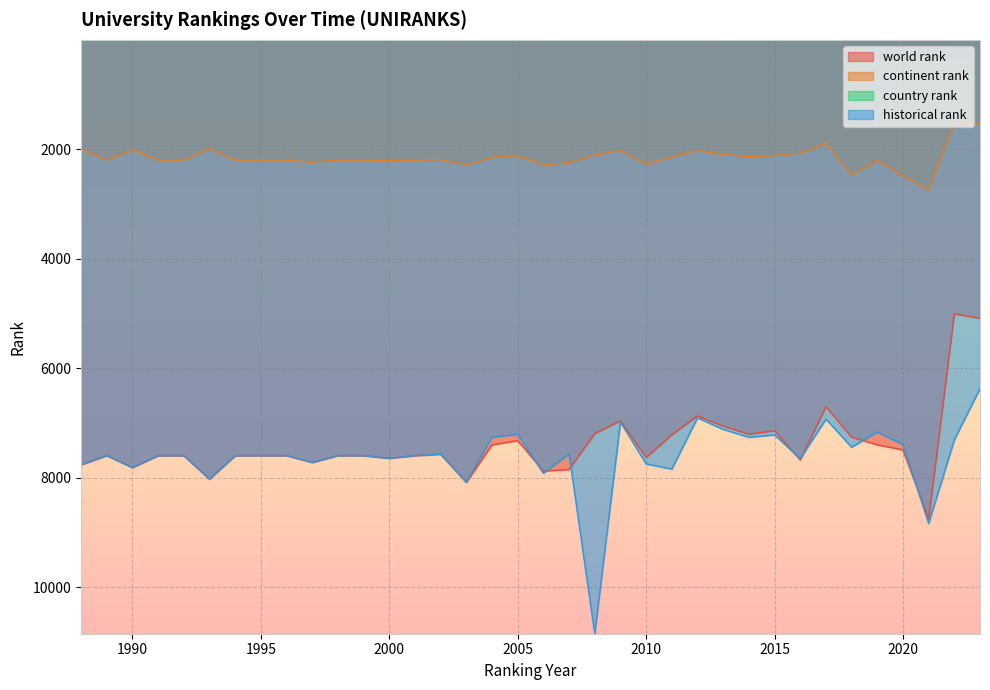

Reading left to right, extract all data points from this chart.

world rank: 7761.0	7595.0	7813.0	7595.0	7595.0	8024.0	7595.0	7595.0	7595.0	7720.0	7595.0	7595.0	7644.0	7595.0	7569.0	8083.0	7398.0	7321.0	7876.0	7848.0	7191.0	6961.0	7630.0	7215.0	6869.0	7058.0	7203.0	7140.0	7674.0	6703.0	7258.0	7398.0	7490.0	8756.0	5007.0	5089.0
continent rank: 2004.0	2202.0	2017.0	2202.0	2202.0	1990.0	2202.0	2202.0	2202.0	2240.0	2202.0	2202.0	2212.0	2202.0	2194.0	2291.0	2151.0	2123.0	2293.0	2248.0	2109.0	2027.0	2275.0	2146.0	2029.0	2097.0	2140.0	2120.0	2080.0	1893.0	2475.0	2206.0	2489.0	2746.0	1519.0	1536.0
country rank: 12.0	12.0	12.0	12.0	12.0	12.0	12.0	12.0	12.0	12.0	12.0	12.0	12.0	12.0	12.0	14.0	12.0	11.0	14.0	13.0	12.0	12.0	14.0	12.0	12.0	14.0	13.0	12.0	11.0	9.0	11.0	9.0	12.0	13.0	7.0	7.0
historical rank: 7761.0	7595.0	7813.0	7595.0	7595.0	8024.0	7595.0	7595.0	7595.0	7720.0	7595.0	7595.0	7644.0	7595.0	7569.0	8083.0	7258.0	7208.5	7917.5	7565.0	10846.0	6983.5	7747.0	7841.0	6906.0	7117.0	7261.0	7217.0	7650.0	6928.0	7442.0	7166.0	7392.5	8833.0	7306.5	6371.5